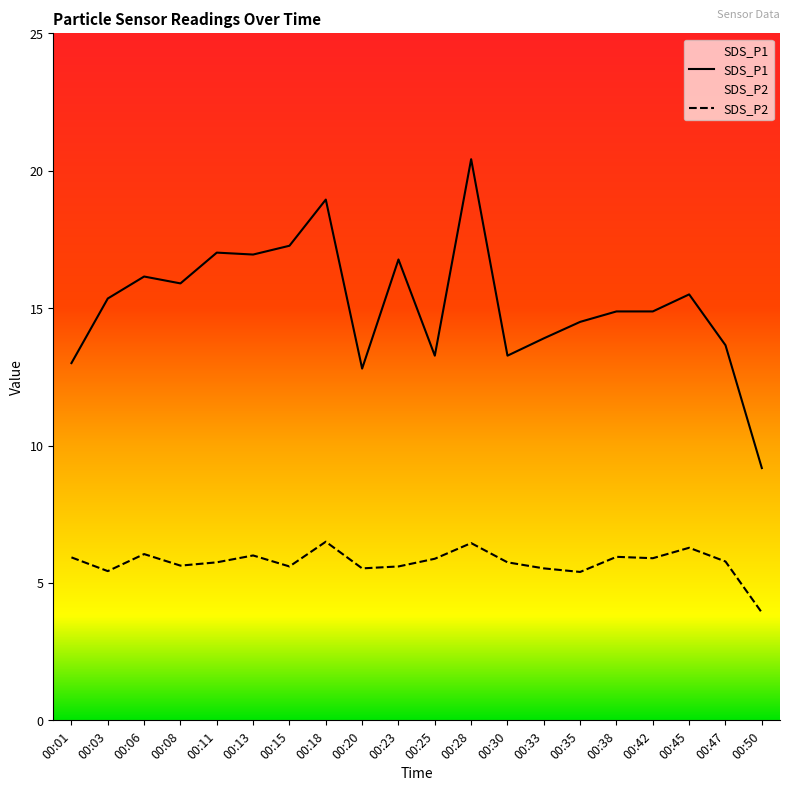

The value of SDS_P1 at 00:30 is 22.6. True or false?

False